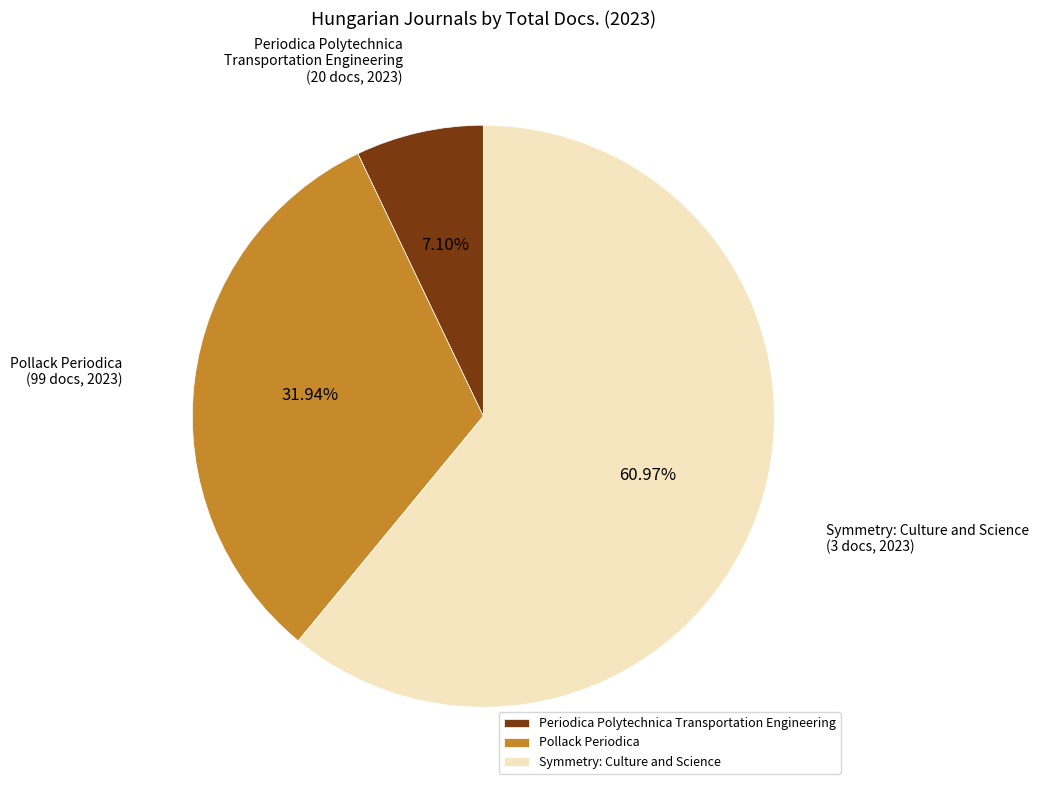

Is the sum of Periodica Polytechnica Transportation Engineering and Pollack Periodica greater than half?

No